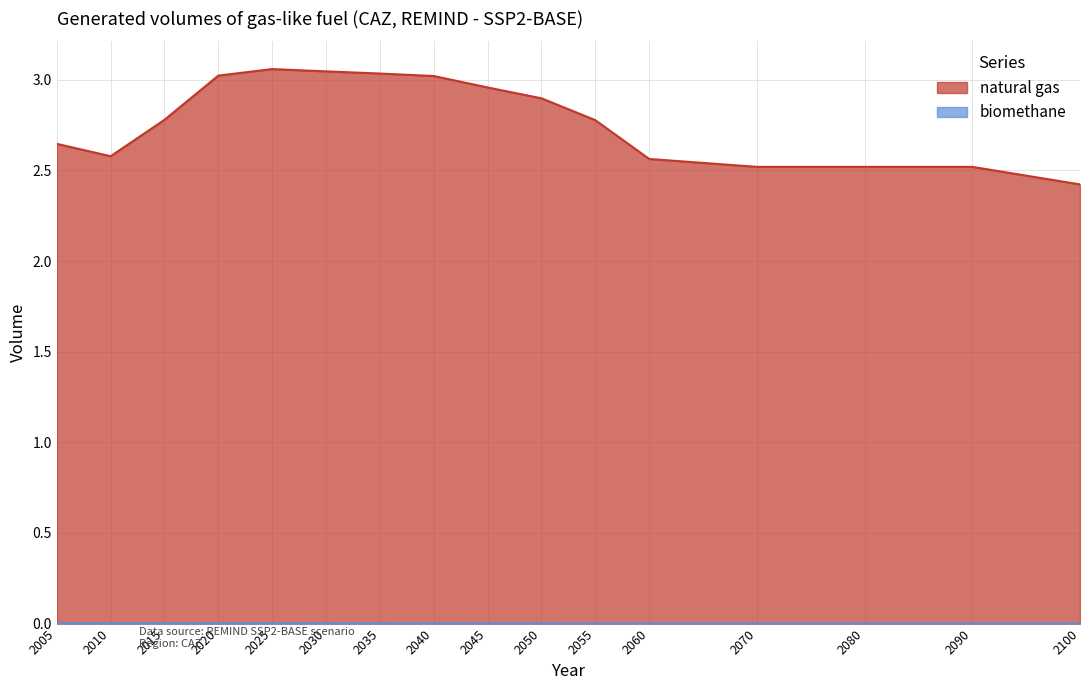

List the labels in order of biomethane value, smallest first.

2100, 2090, 2080, 2055, 2060, 2070, 2050, 2045, 2040, 2035, 2030, 2025, 2020, 2015, 2010, 2005